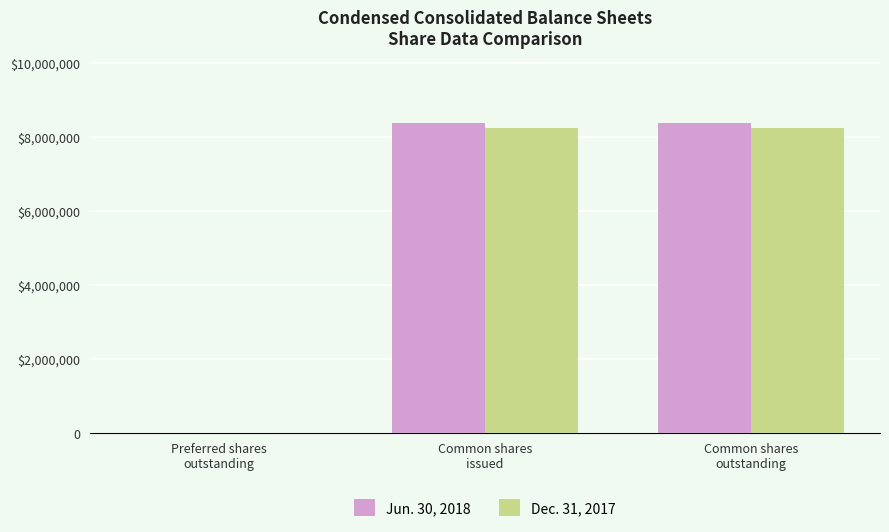

Does the chart contain stacked bars?

No